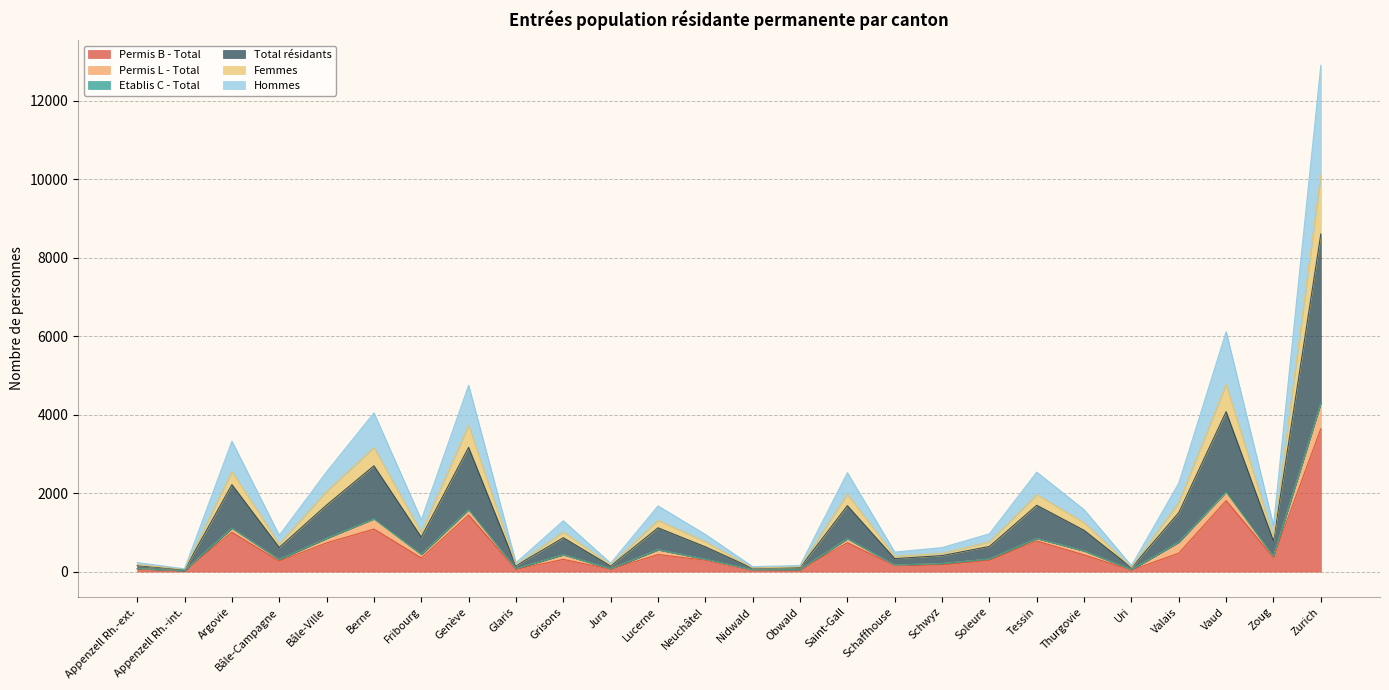

Does the chart display data point markers on the line(s)?

No